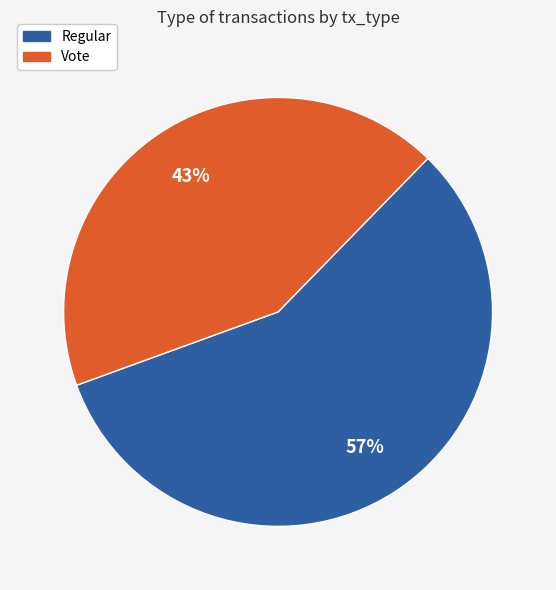

Between Regular and Vote, which is larger?

Regular